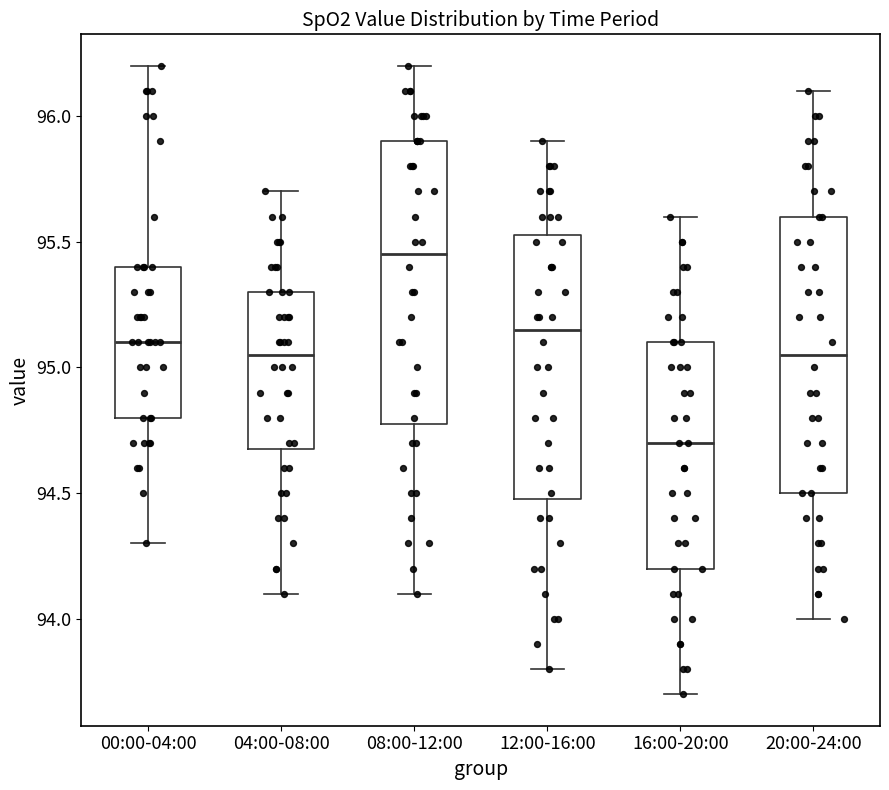

Reading left to right, read every box against the y-axis: the position of its median line, the range the box covers, and the ends of its whiskers. The values are not printed on the chart, so give them approximately, as read against the axis.

00:00-04:00: median 95.10, box 94.80 to 95.40, whiskers 94.30 to 96.20
04:00-08:00: median 95.05, box 94.70 to 95.30, whiskers 94.10 to 95.70
08:00-12:00: median 95.45, box 94.80 to 95.90, whiskers 94.10 to 96.20
12:00-16:00: median 95.15, box 94.50 to 95.55, whiskers 93.80 to 95.90
16:00-20:00: median 94.70, box 94.20 to 95.10, whiskers 93.70 to 95.60
20:00-24:00: median 95.05, box 94.50 to 95.60, whiskers 94.00 to 96.10